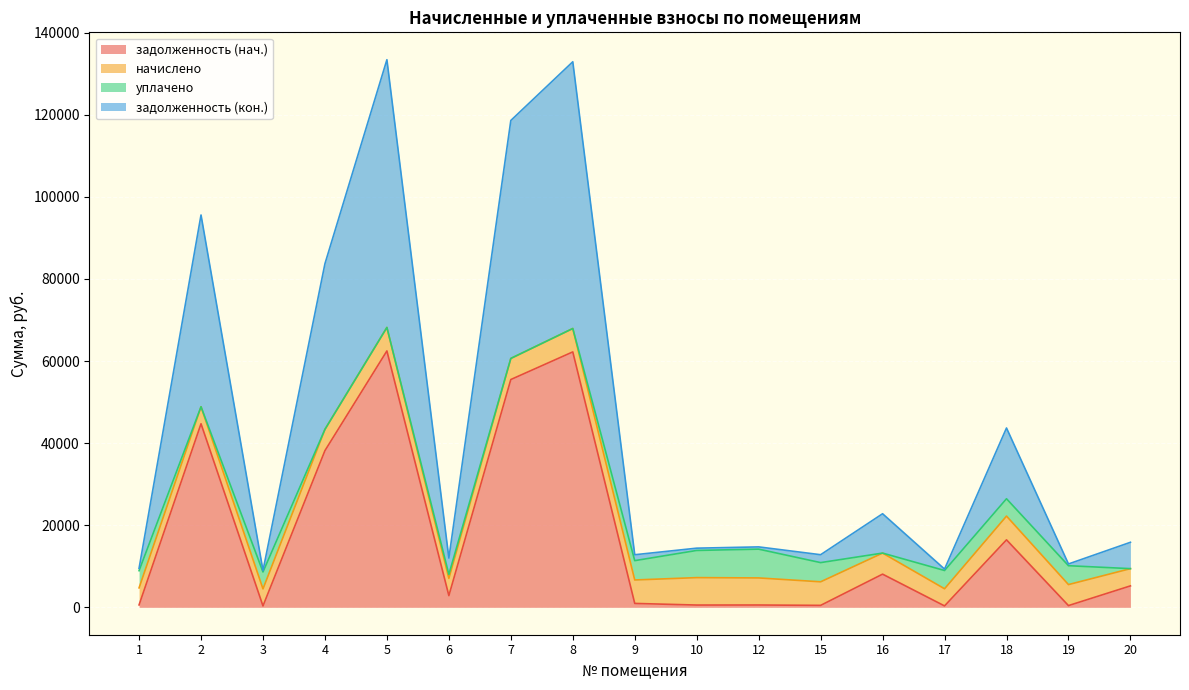

At which category is the sum across all series the highest?

5